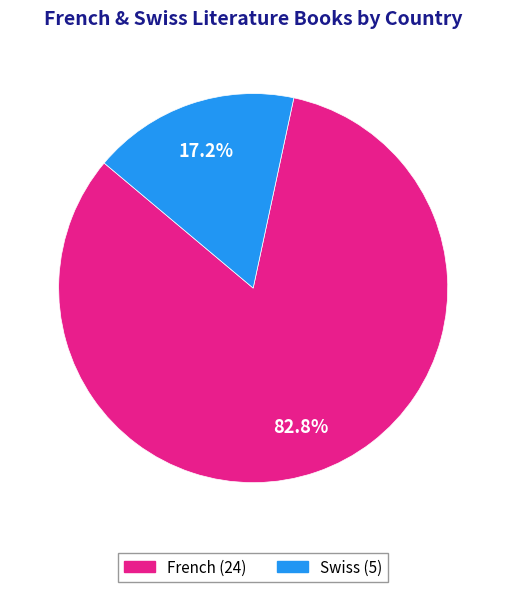

Is there any slice that represents more than half of the pie?

Yes